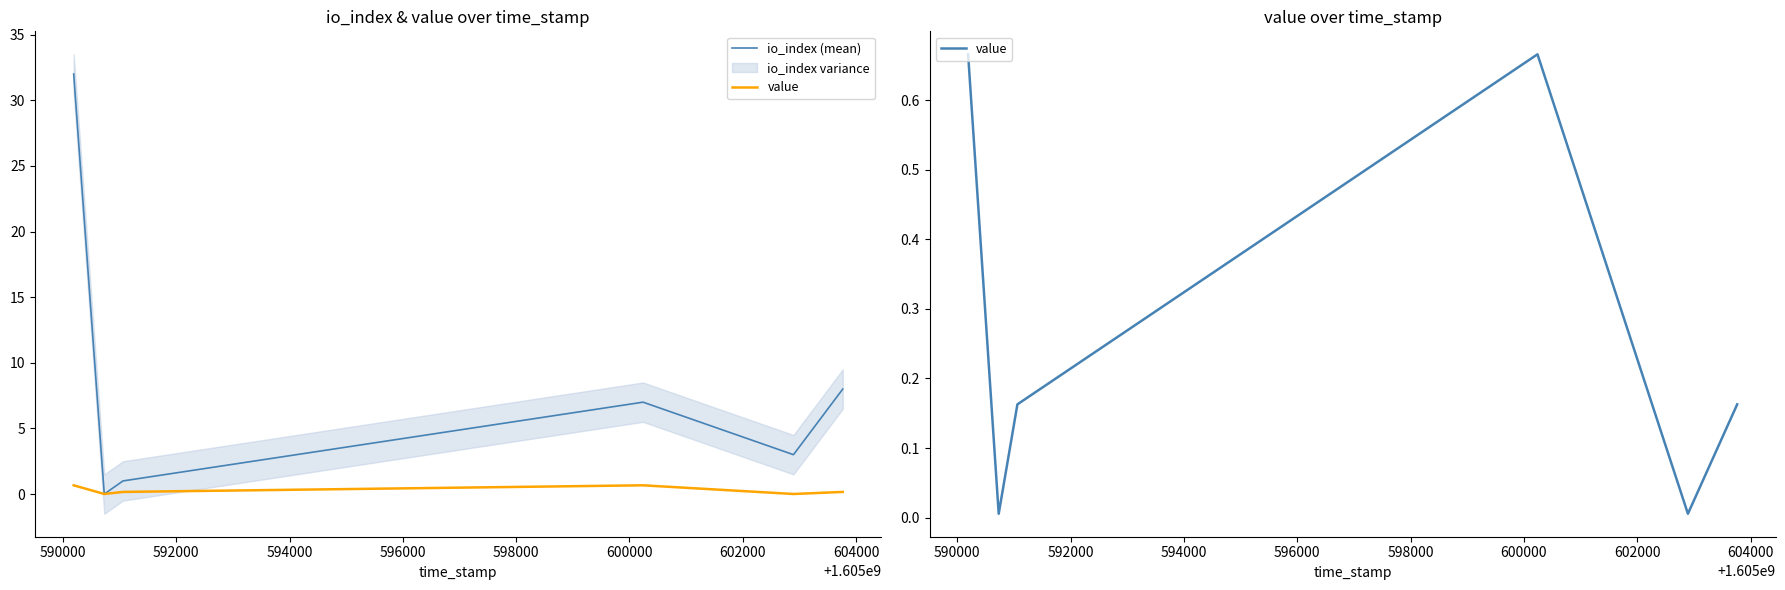

What is the highest value of the value series?

0.7